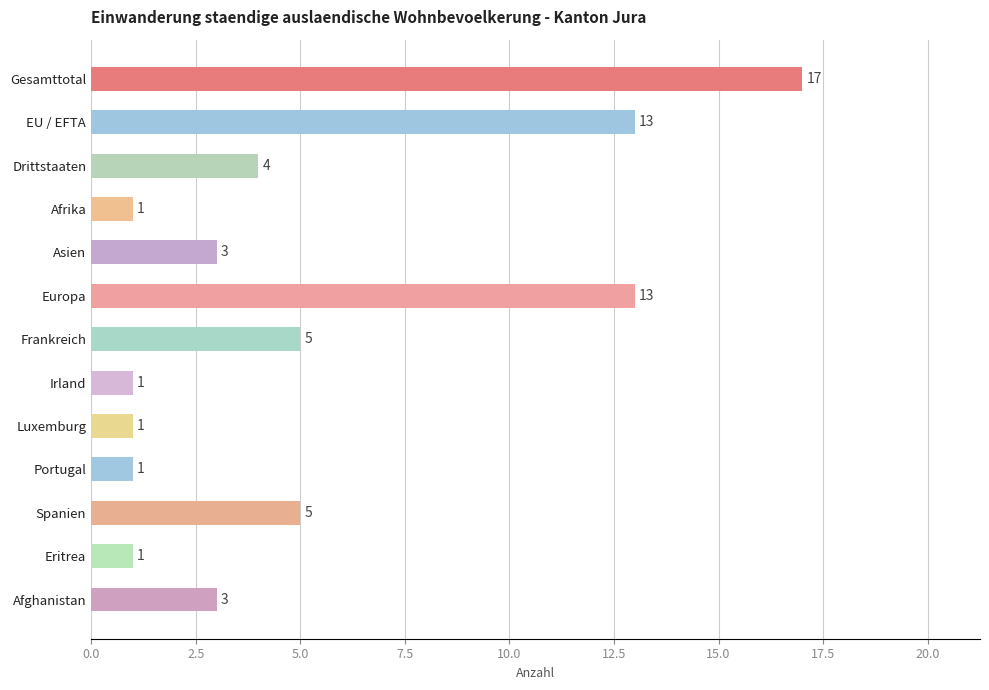

What is the sum of all values?

68